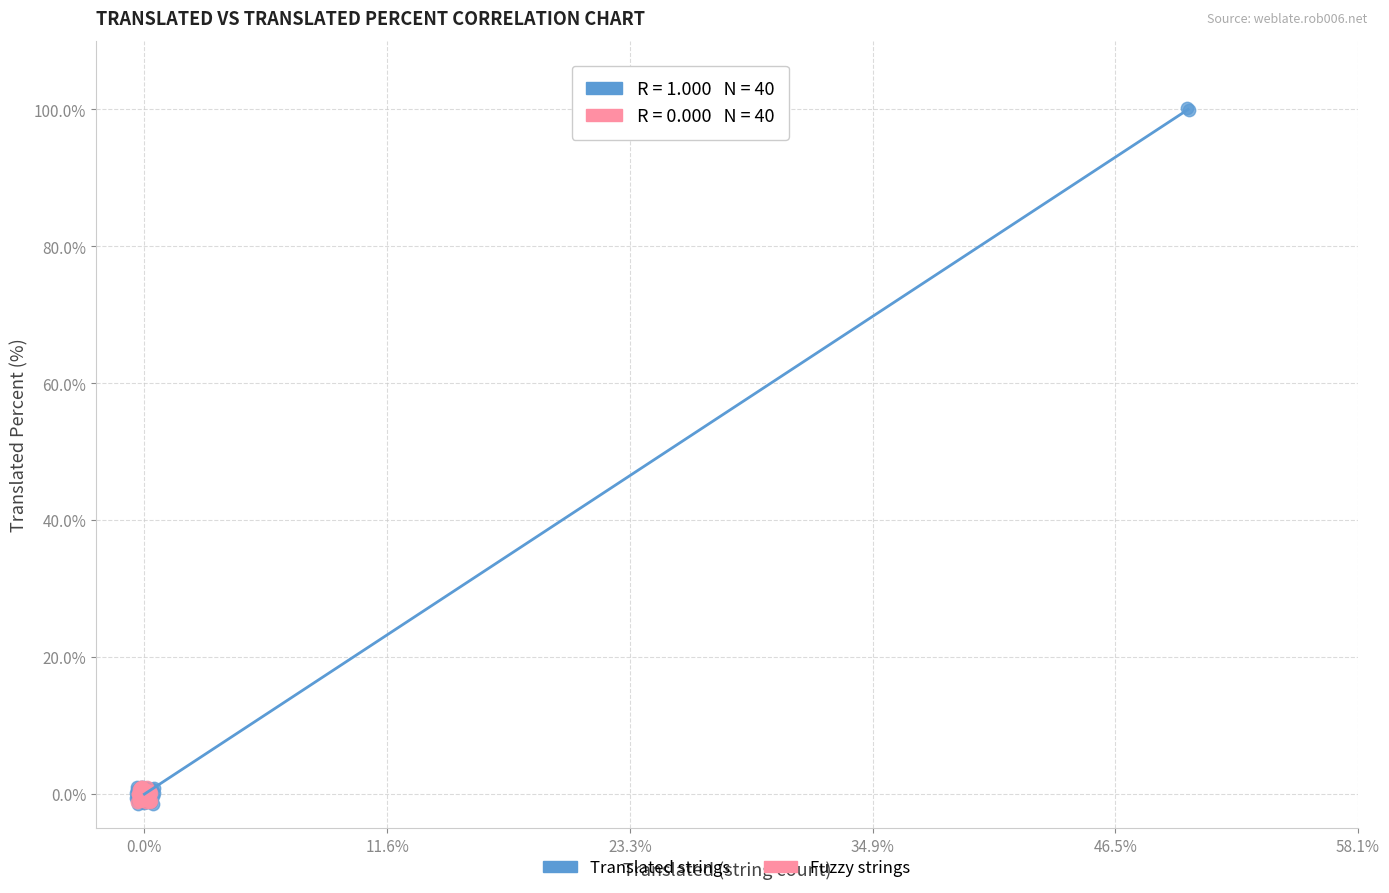

Which series has the largest Y range (max minus min)?

Translated strings